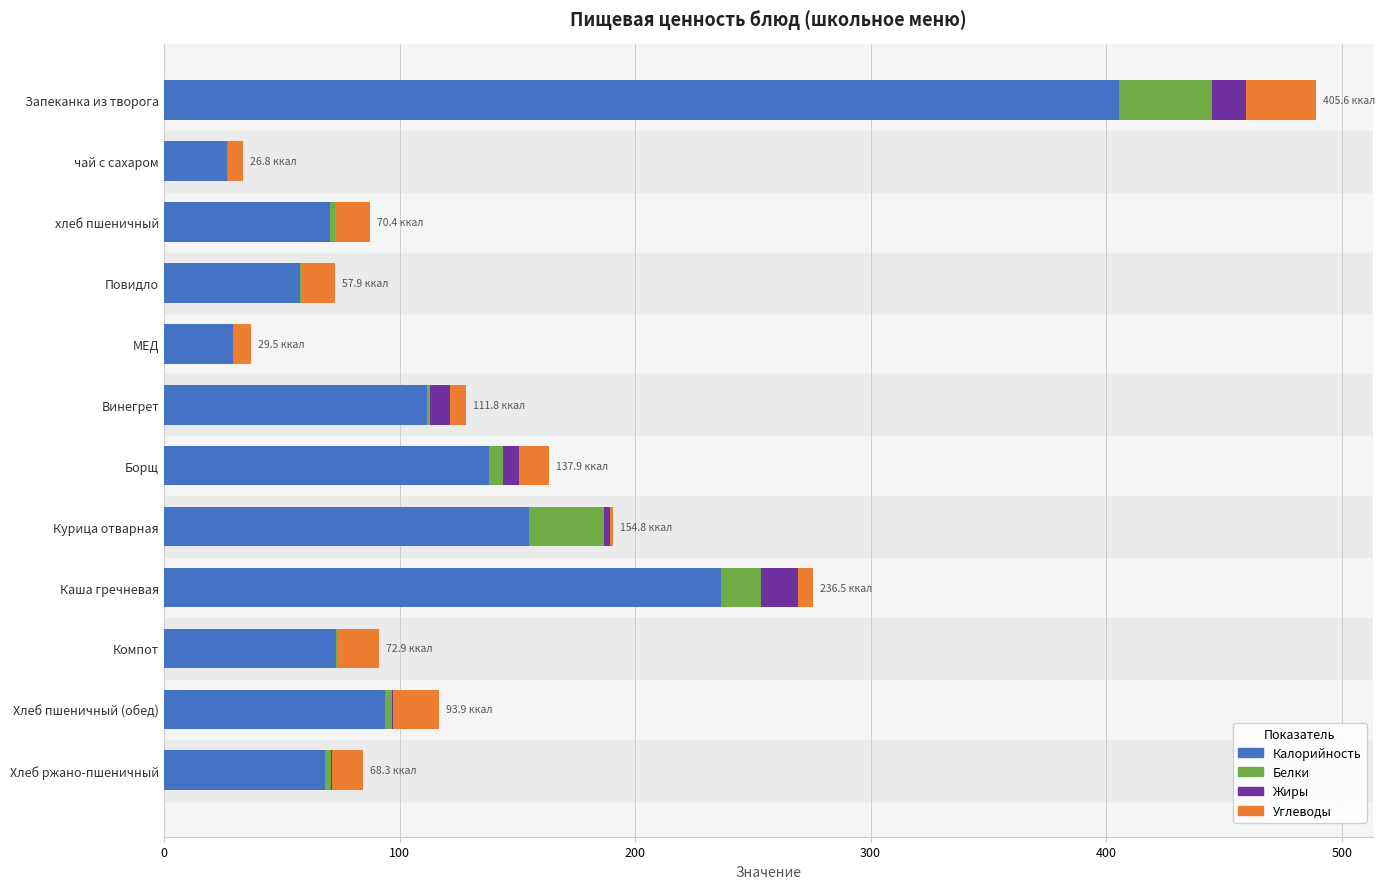

What are all the series names shown in the legend?

Калорийность, Белки, Жиры, Углеводы